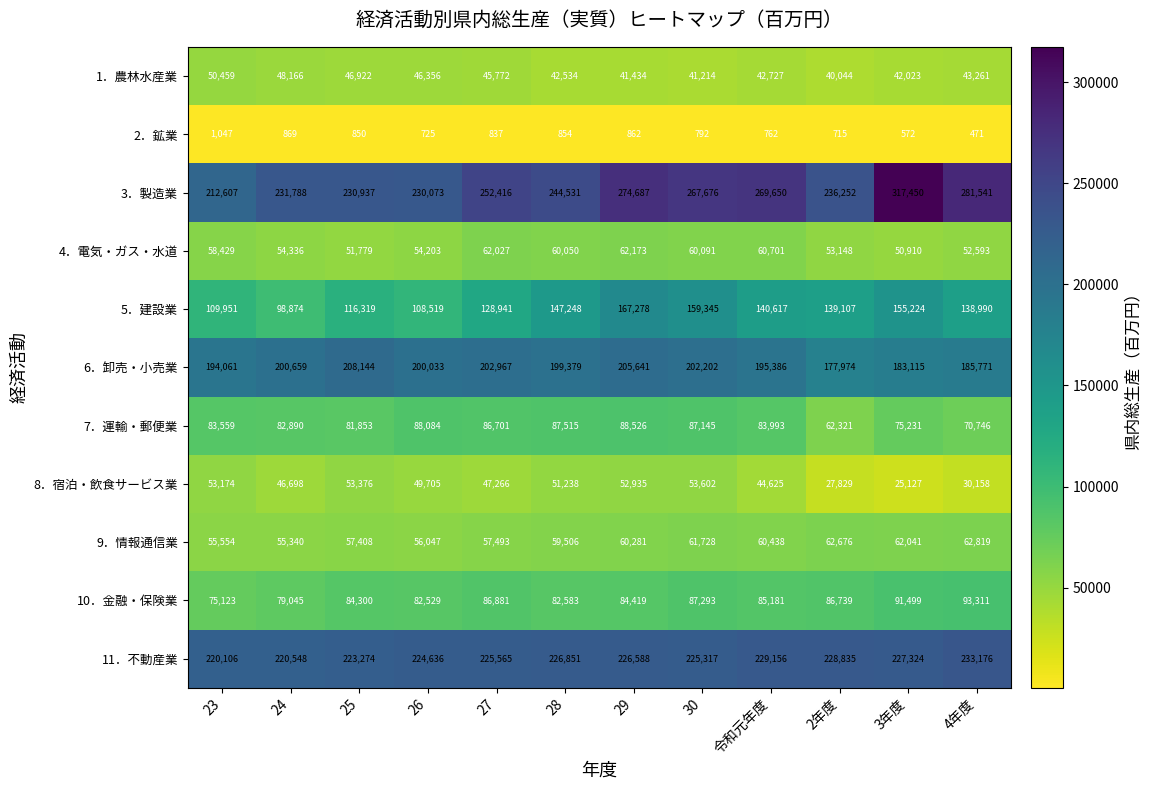

Read the 10．金融・保険業 value at 2年度.

86739